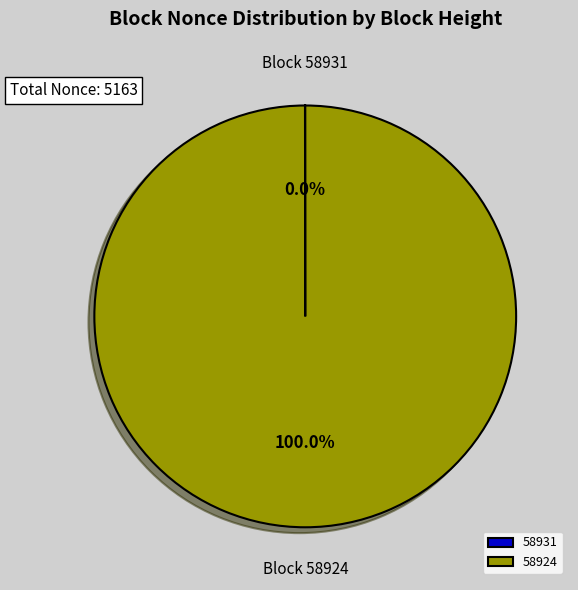

Which slice represents more than half of the pie?

58924